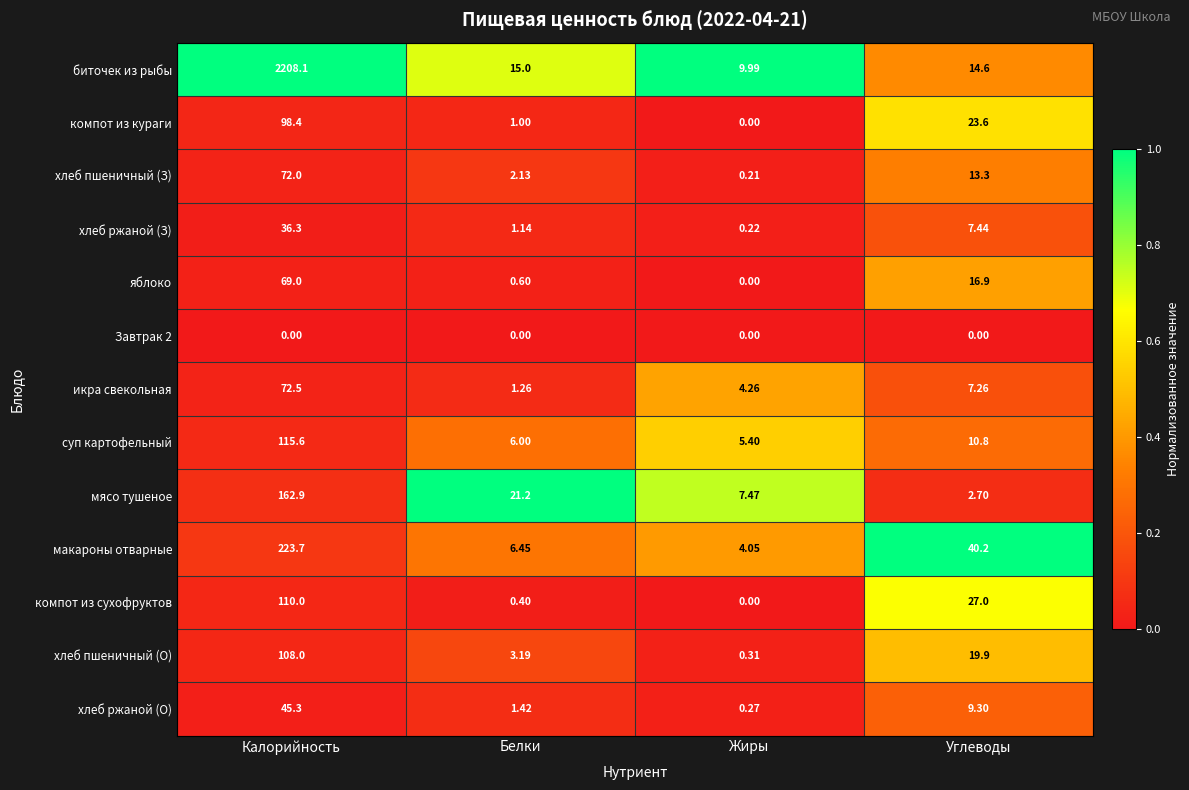

Rank the categories by биточек из рыбы value from lowest to highest.

Жиры, Углеводы, Белки, Калорийность